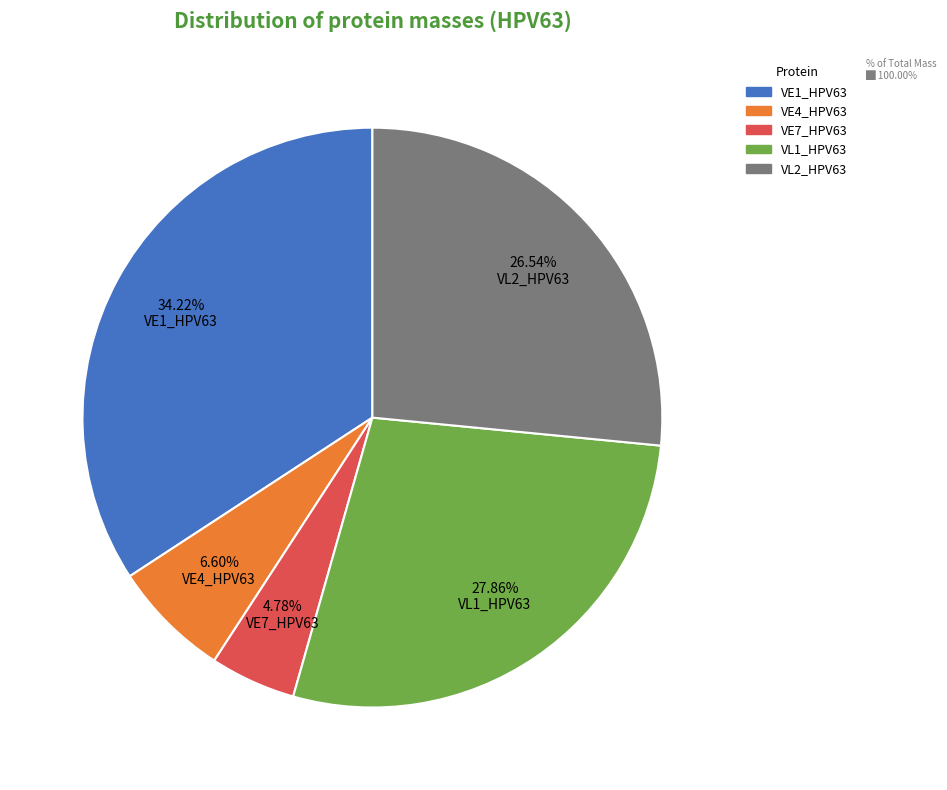

Does any single category account for the majority?

No